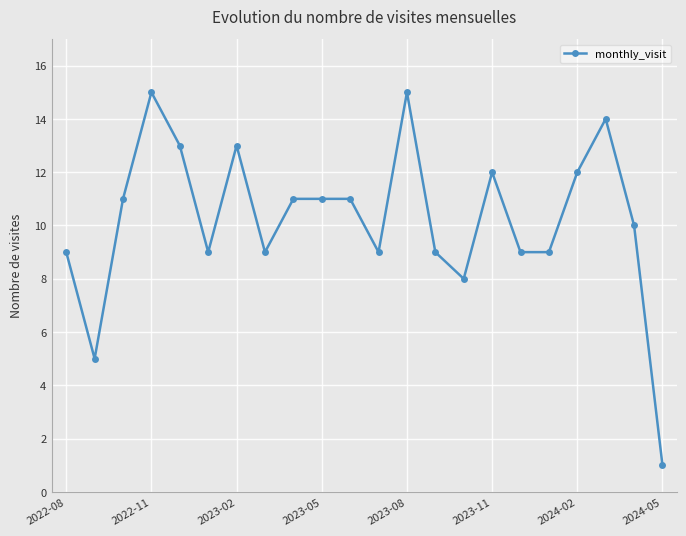

What is the greatest value displayed?

15